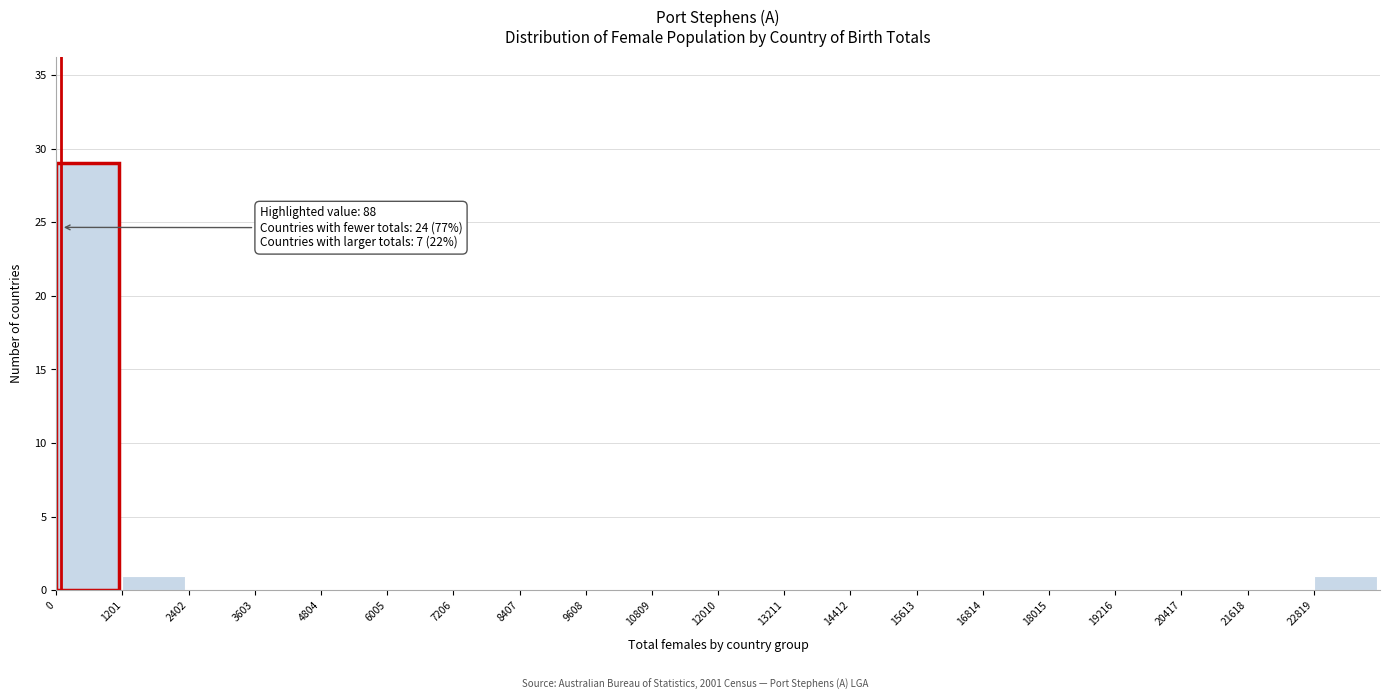

Over which range of the x-axis is the bar tallest?

0 to 1200